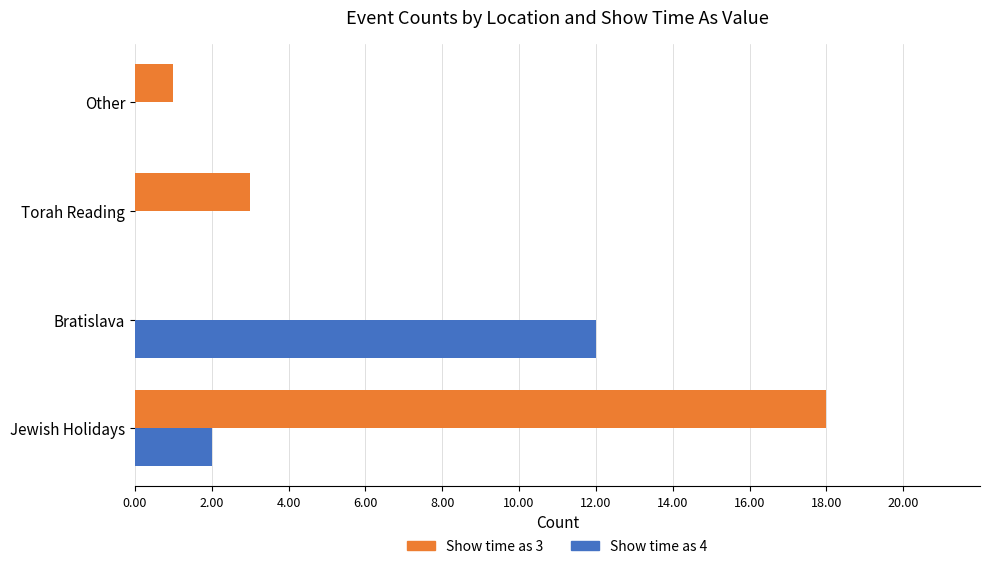

Between Bratislava and Torah Reading, which series saw the biggest shift?

Show time as 4